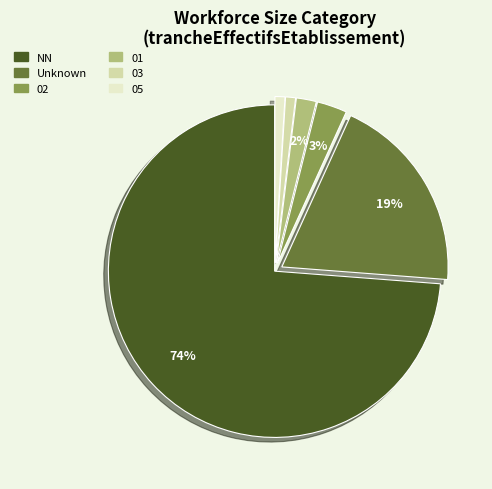

To the nearest percent, what is the difference between the largest and smallest slice percentages?

73%